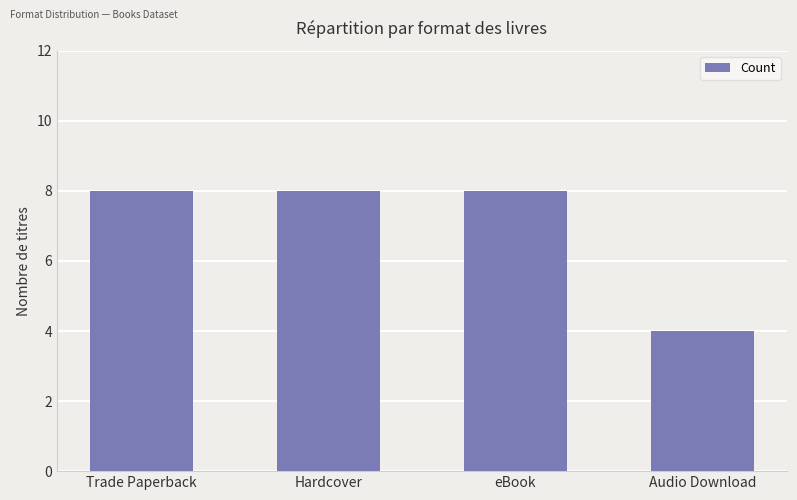

Read the value at Trade Paperback.

8